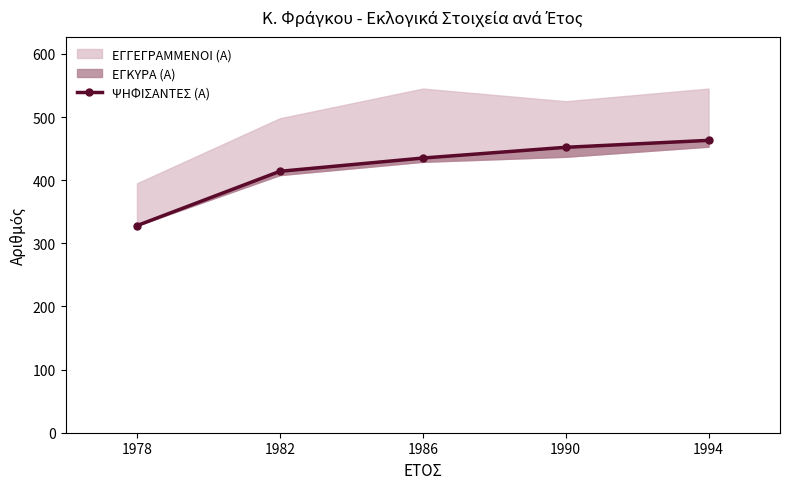

What is the value of the 2nd point from the left?

414